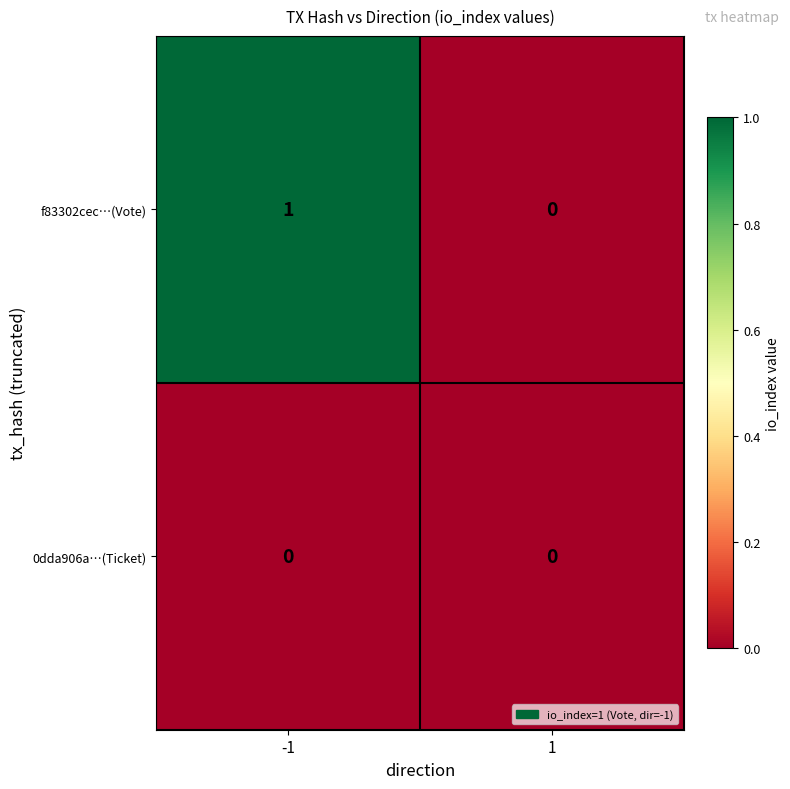

Which series has the largest range (max minus min)?

f83302cec…(Vote)